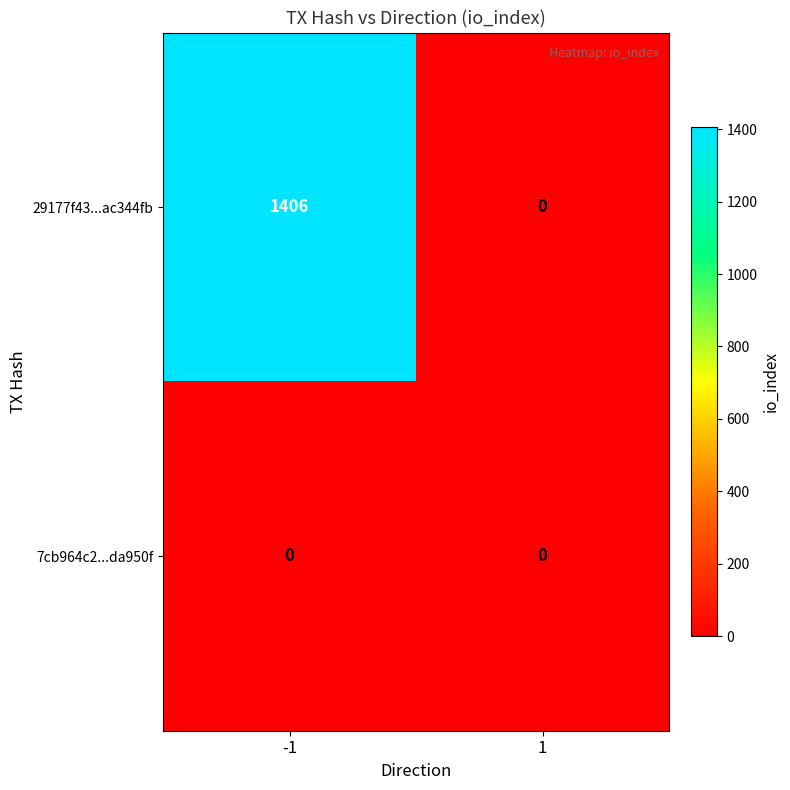

The 29177f43...ac344fb series shows 417 at -1. True or false?

False